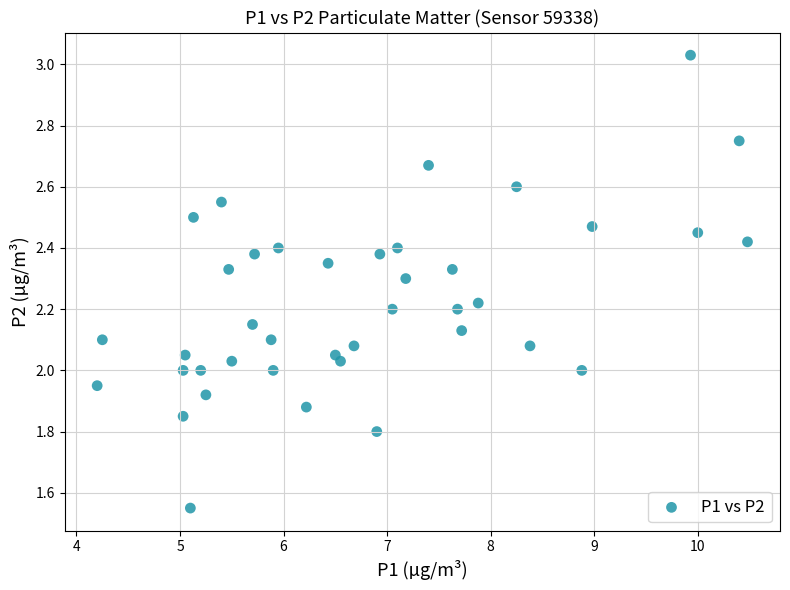

What is the range of X values (max minus min)?

6.3